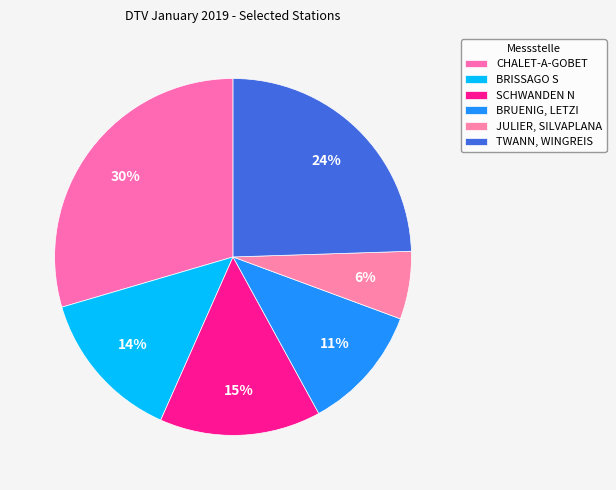

Count the number of slices in the pie.

6